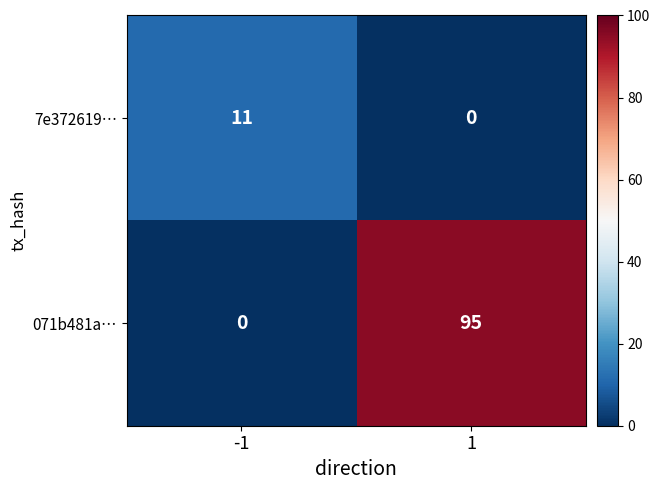

How many data points does each series have?

2